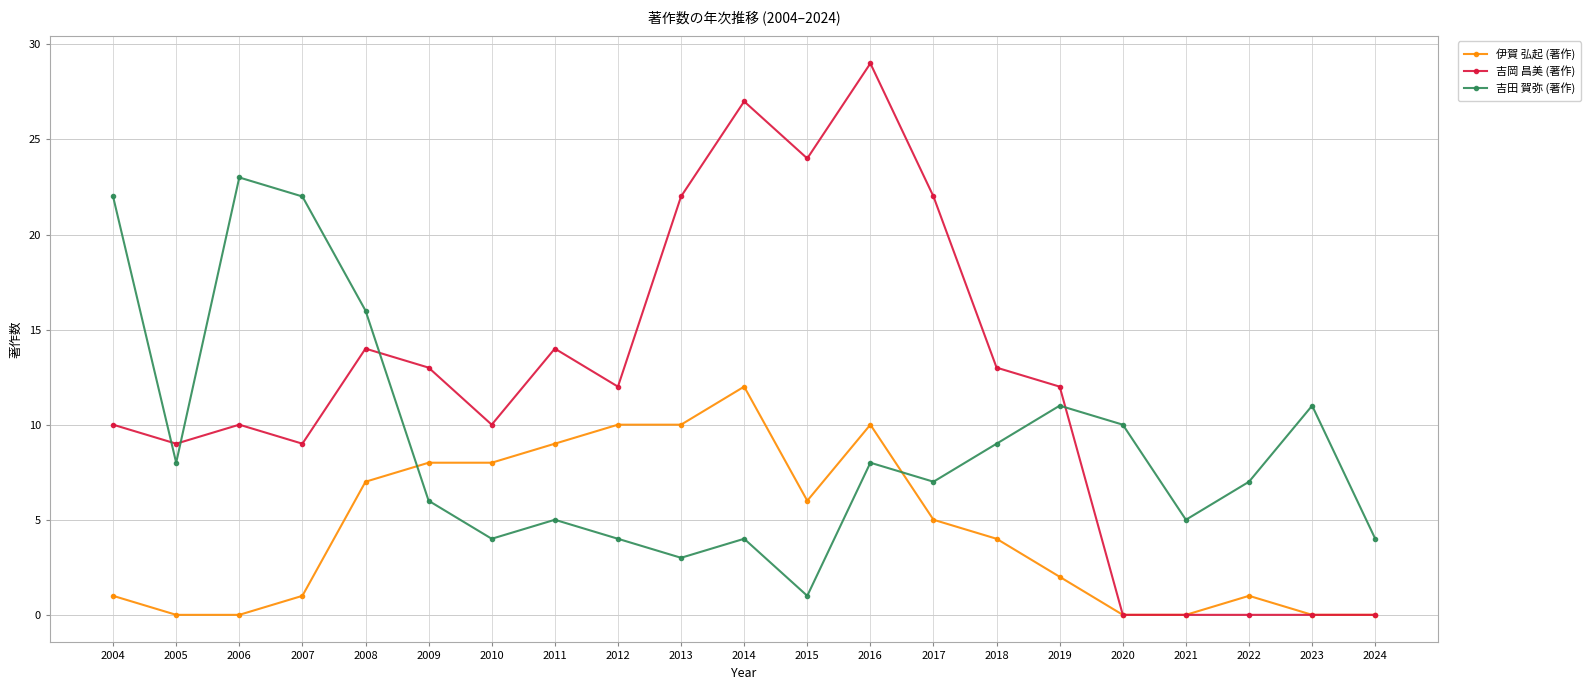

What is the average value of the 吉田 賀弥 (著作) series?

9